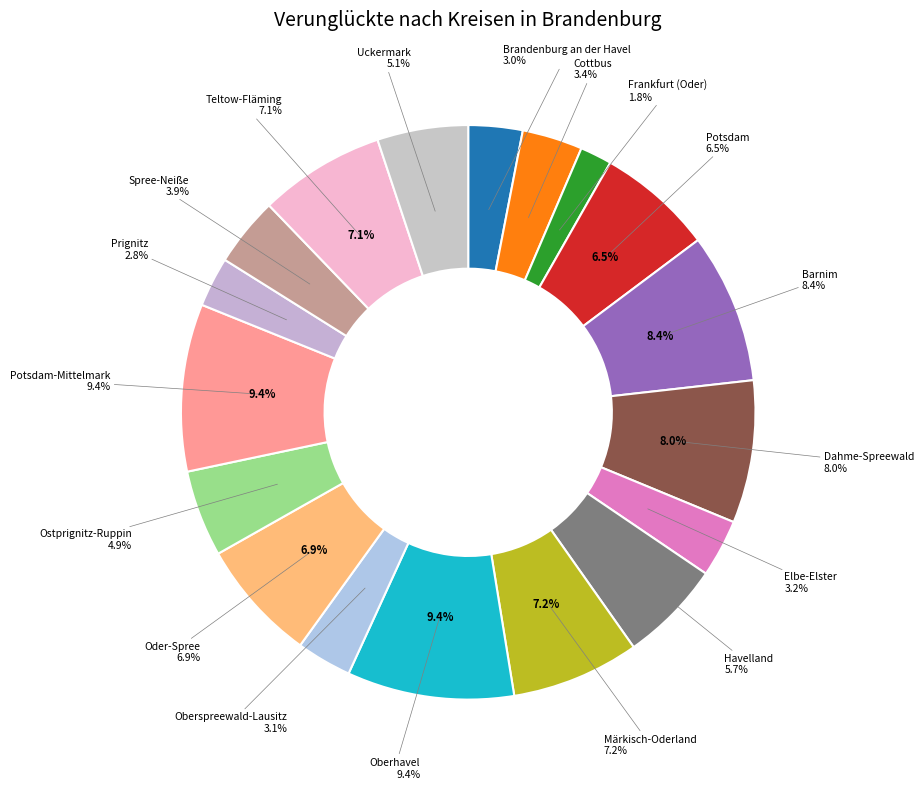

To the nearest percent, what is the average slice percentage?

6%